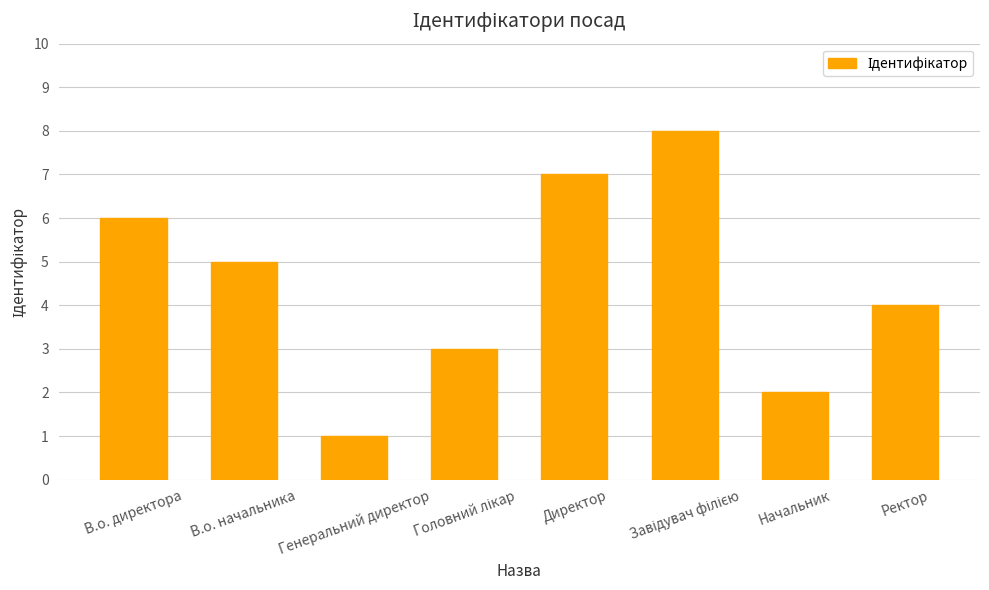

Read the value at В.о. начальника.

5